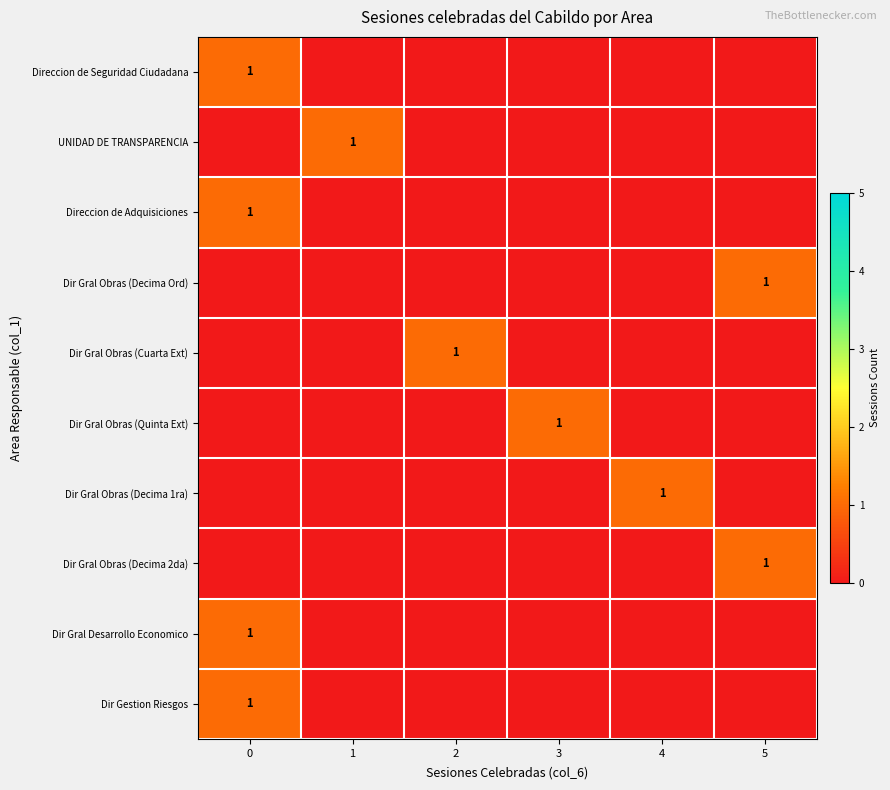

What is the difference between the highest and lowest values at 3?

1